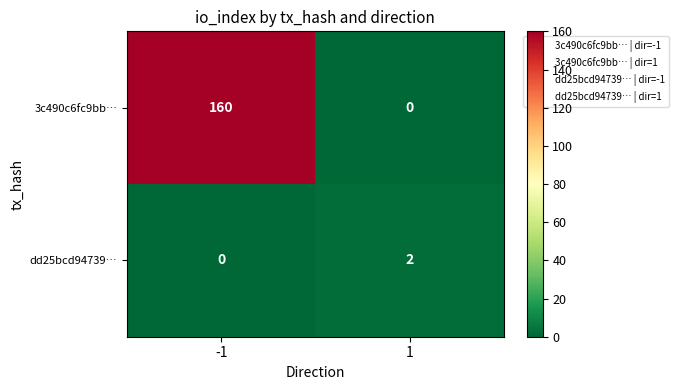

At how many categories does at least one series exceed 4?

1